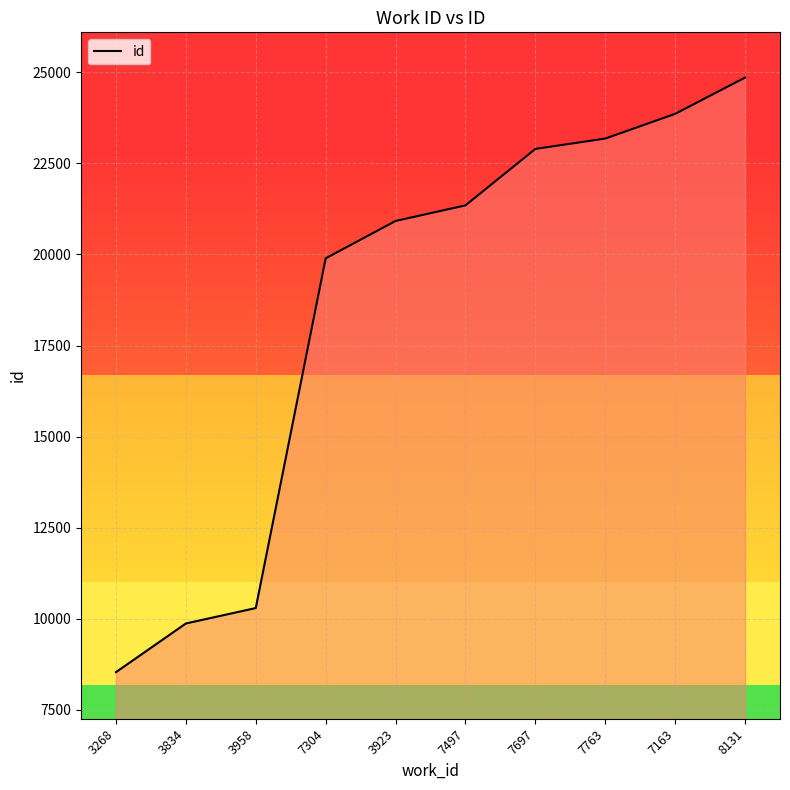

What is the difference between the values at 7304 and 7497?

1455